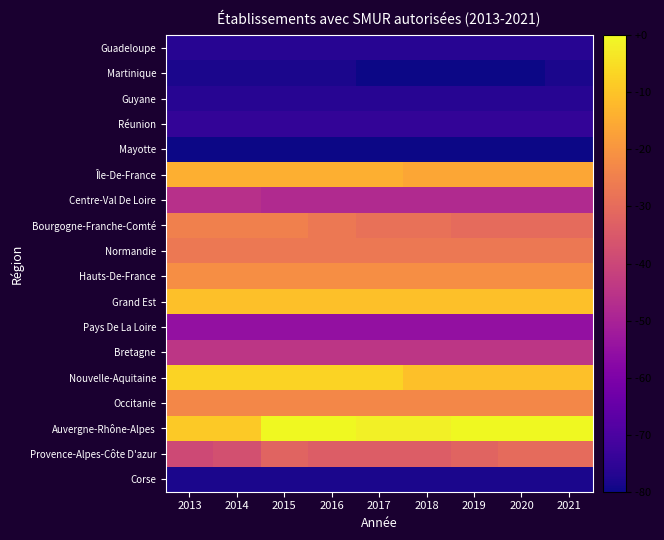

Which series has the largest total across all categories?

Auvergne-Rhône-Alpes